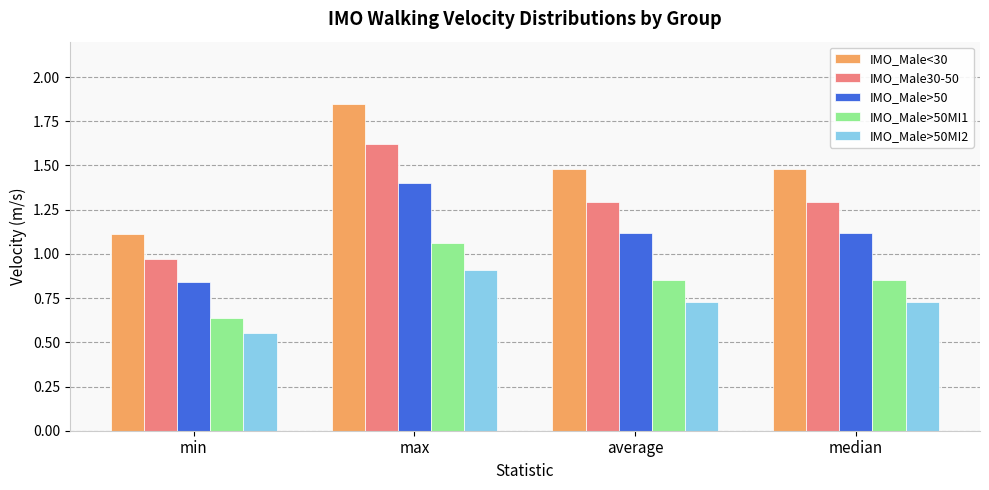

What are all the series names shown in the legend?

IMO_Male<30, IMO_Male30-50, IMO_Male>50, IMO_Male>50MI1, IMO_Male>50MI2